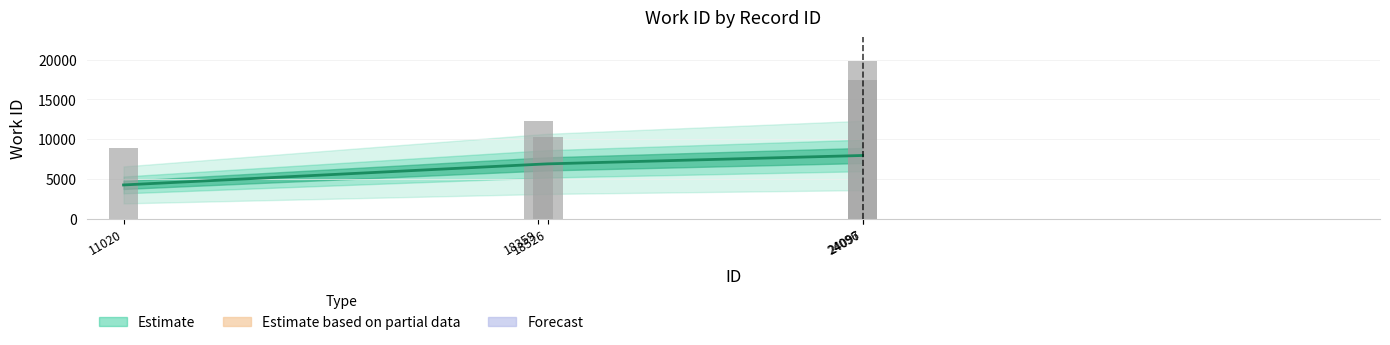

Where does the data first go above 6890?

24096